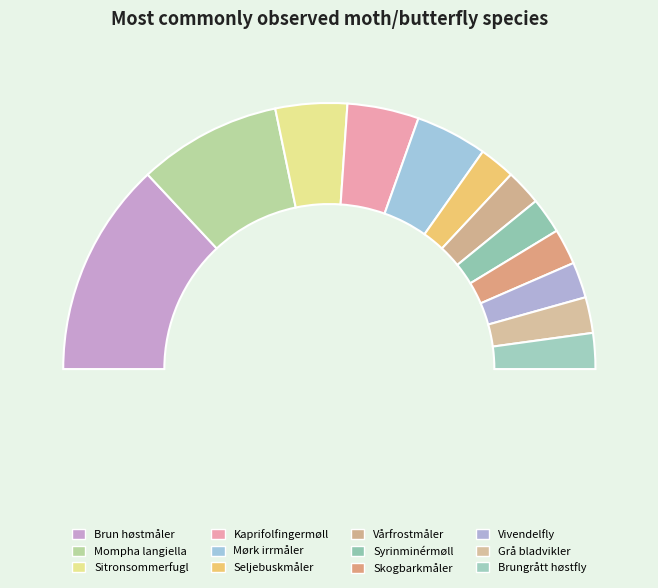

How many slices are in this pie chart?

12